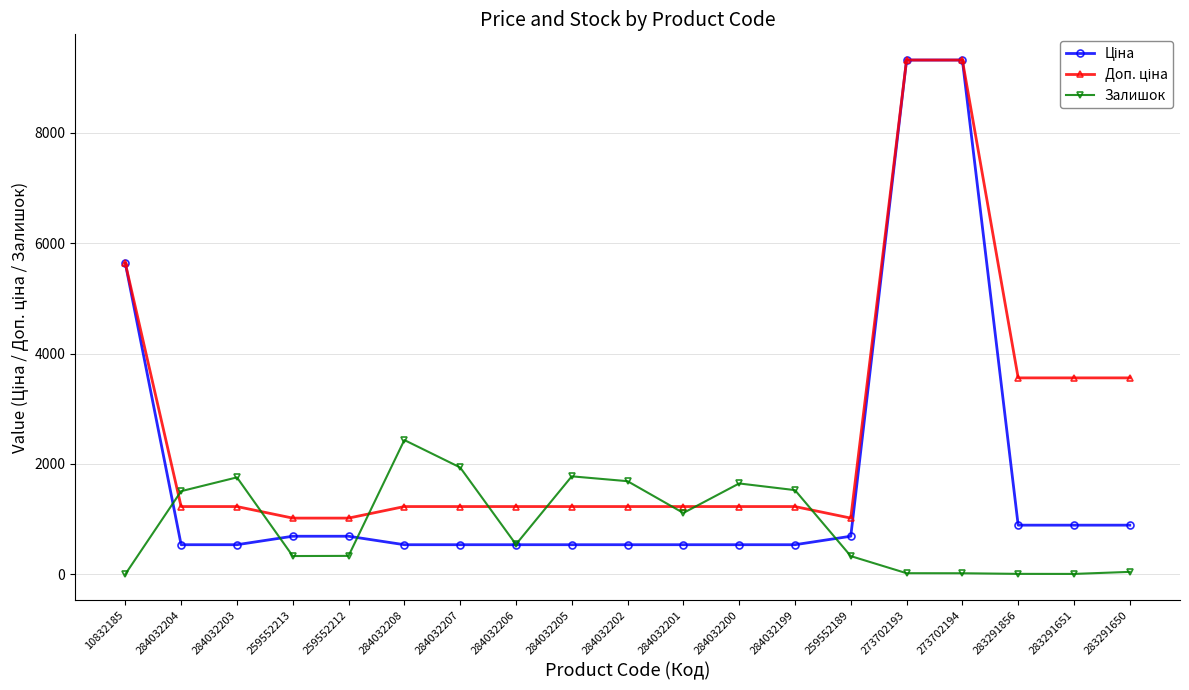

What is the total value across all series at 259552189?

2035.9